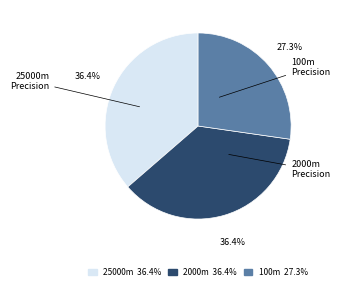

What is the smallest slice in the pie chart?

100m Precision